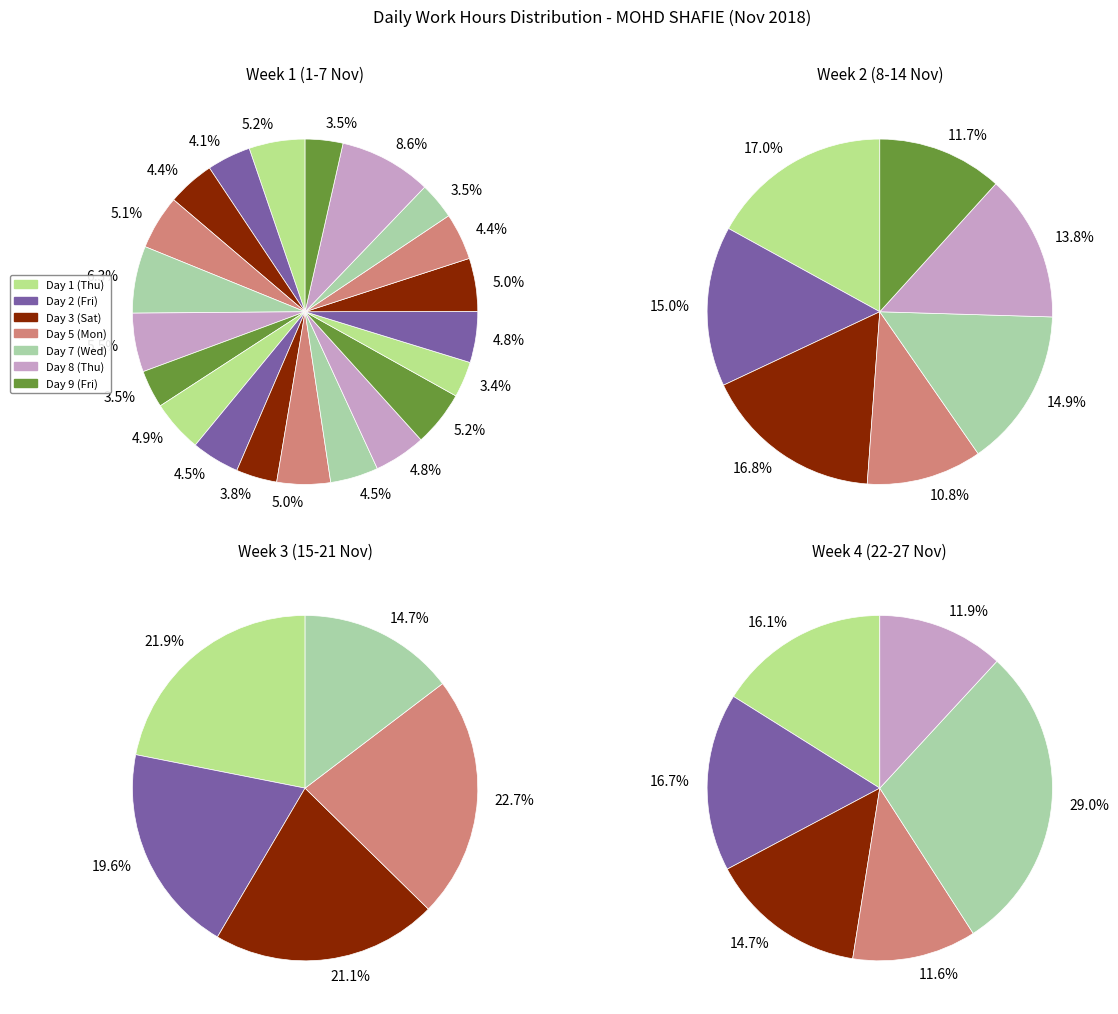

To the nearest percent, what percentage of the pie is Day 16 (Fri)?

4%